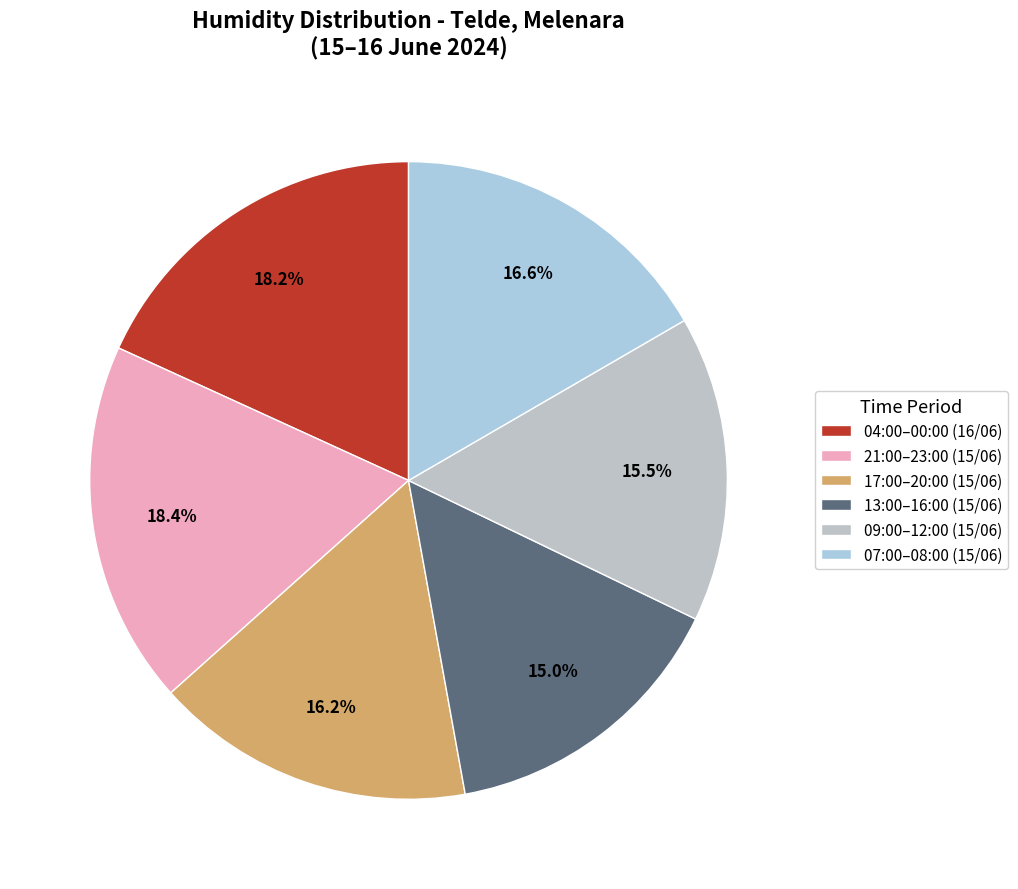

How many segments does this pie chart have?

6